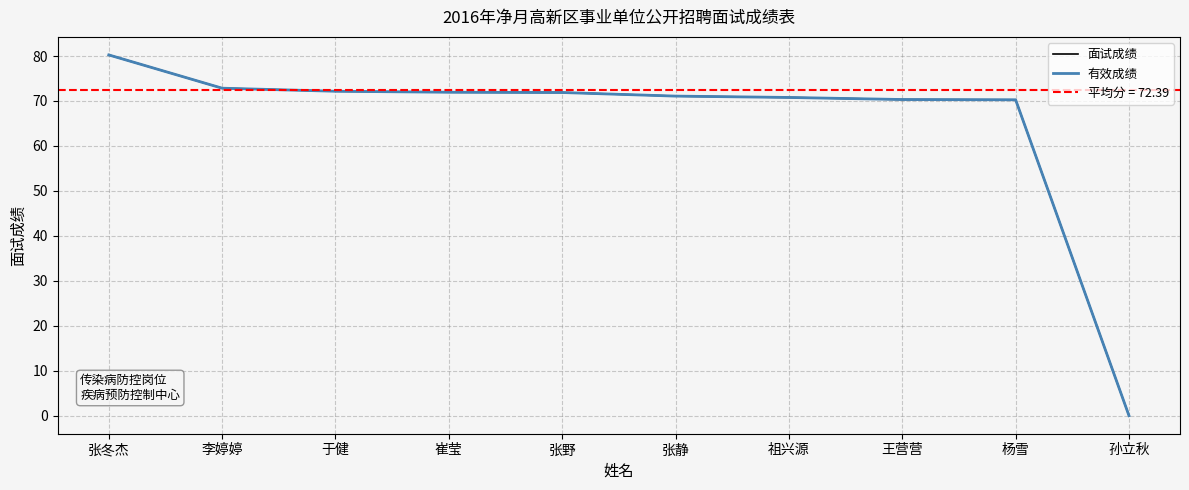

What is the difference between the 有效成绩 values at 王营营 and 张静?

0.8